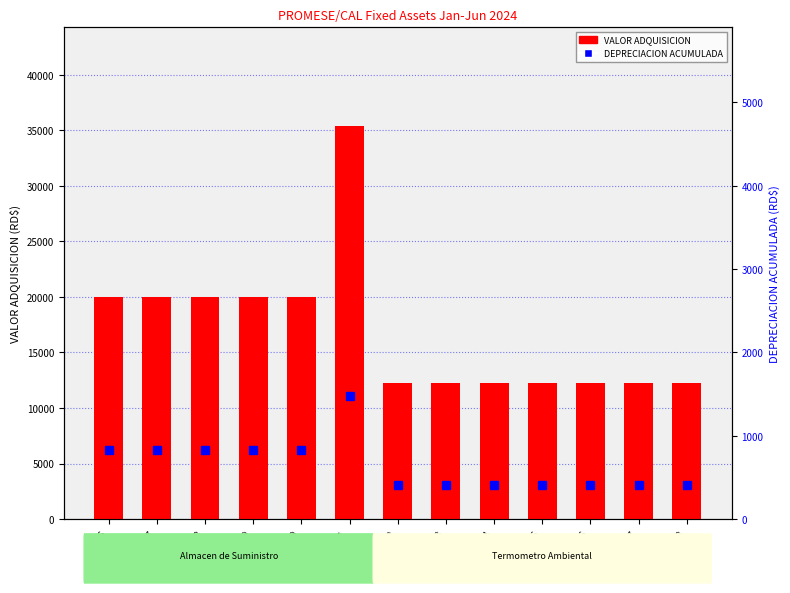

Rank the series at 30424 from highest to lowest value.

VALOR ADQUISICION, DEPRECIACION ACUMULADA